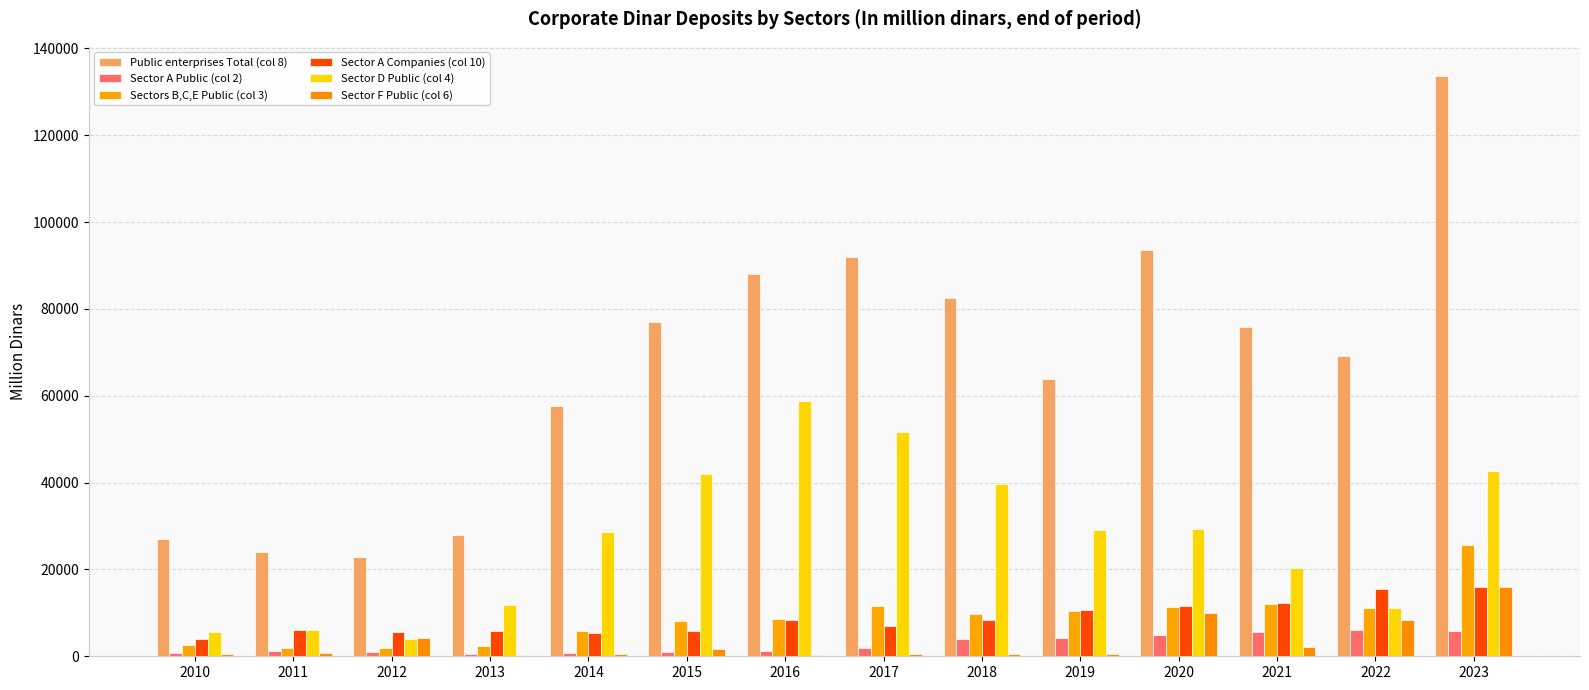

What is the spread (max minus min) of values at 2011?

23211.6